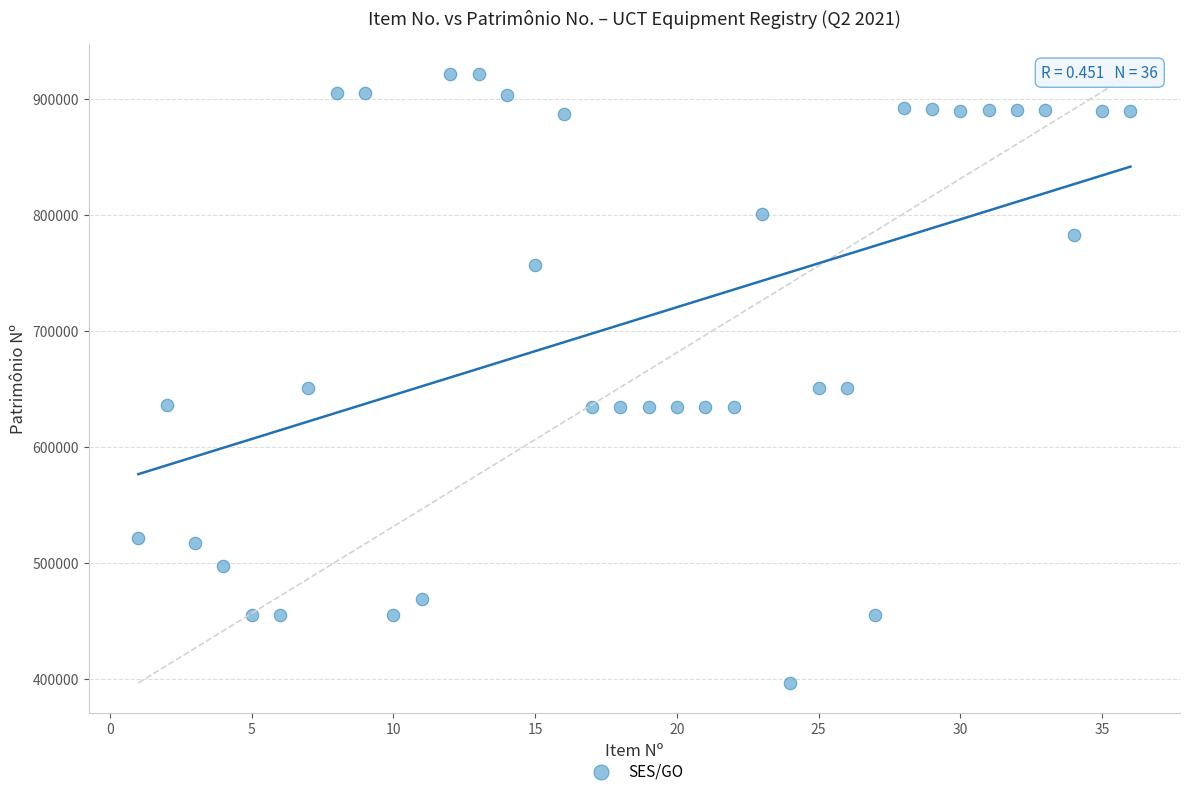

What is the range of X values (max minus min)?

35